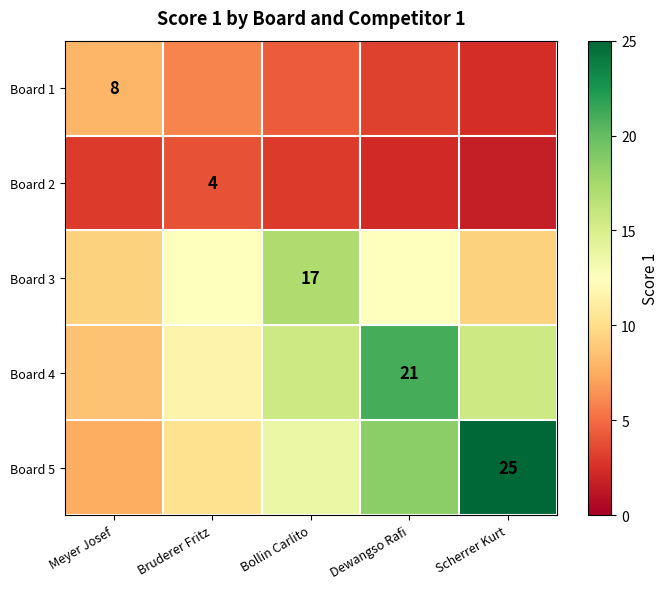

The Board 1 series shows 3.7 at Scherrer Kurt. True or false?

False